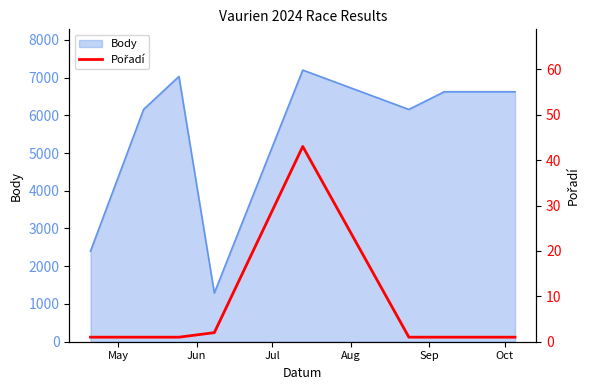

What is the maximum value for Body?

7197